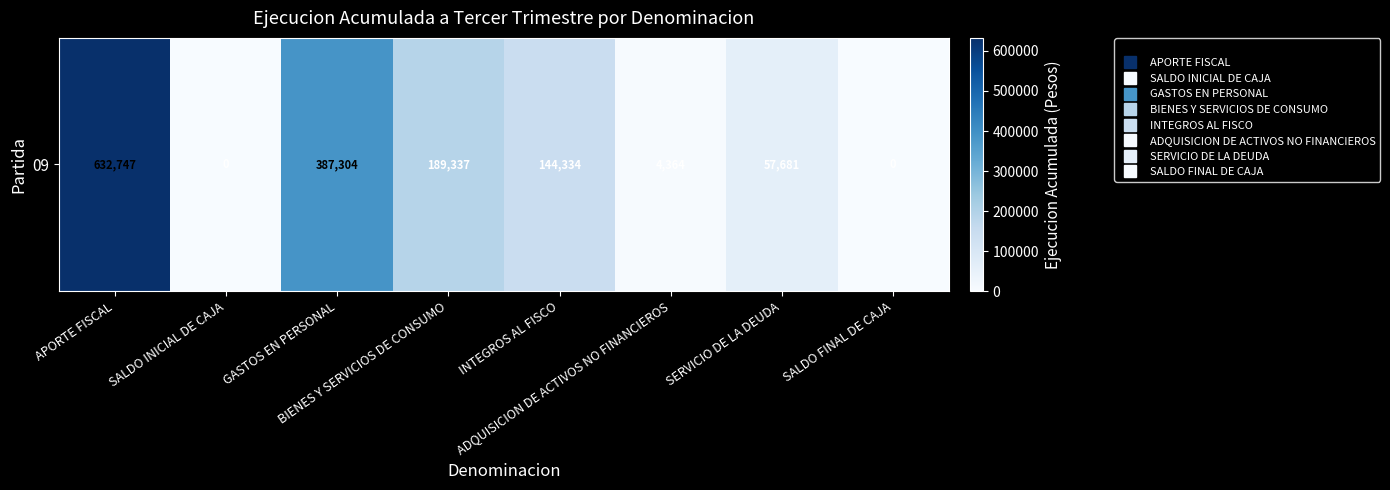

Rank the categories by value from highest to lowest.

APORTE FISCAL, GASTOS EN PERSONAL, BIENES Y SERVICIOS DE CONSUMO, INTEGROS AL FISCO, SERVICIO DE LA DEUDA, ADQUISICION DE ACTIVOS NO FINANCIEROS, SALDO INICIAL DE CAJA, SALDO FINAL DE CAJA